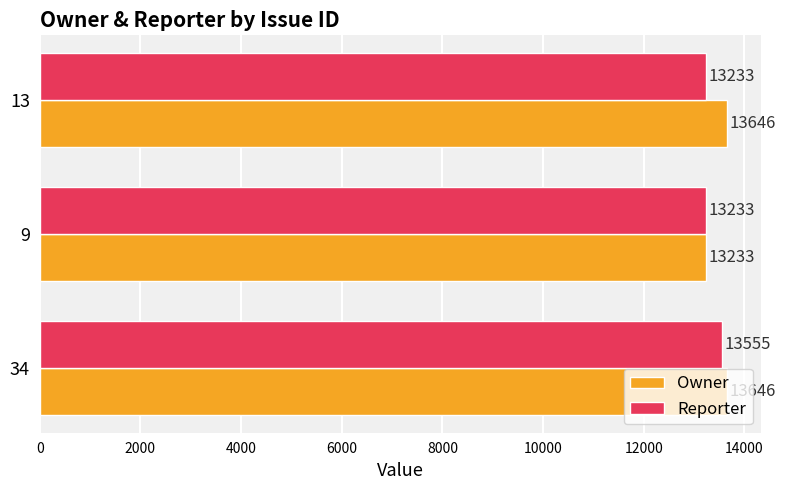

The value of Reporter at 34 is 13555. True or false?

True